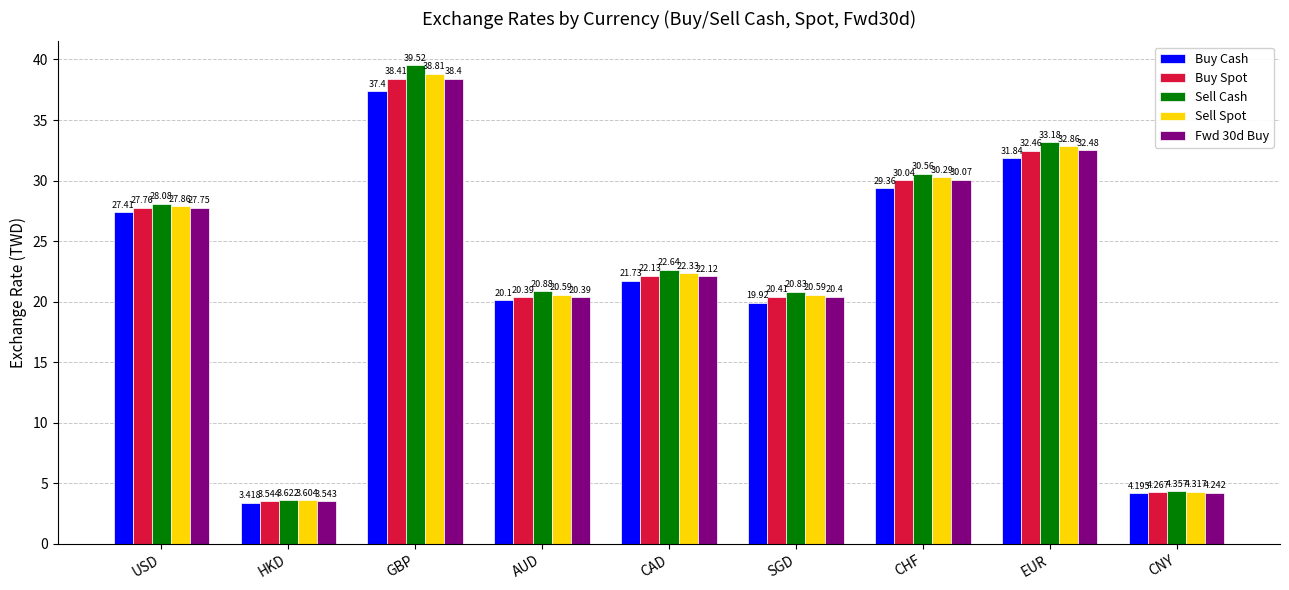

What are all the series names shown in the legend?

Buy Cash, Buy Spot, Sell Cash, Sell Spot, Fwd 30d Buy